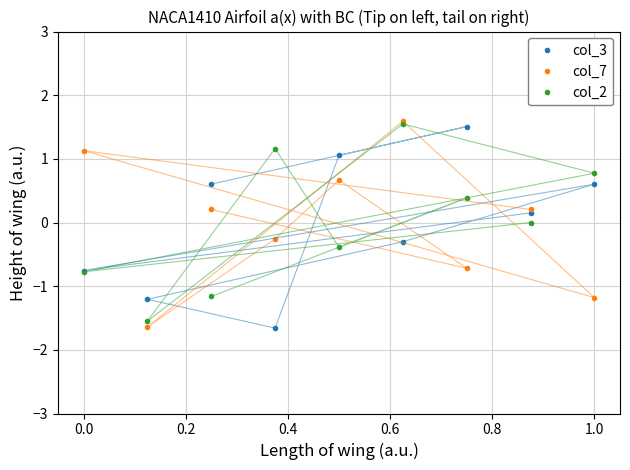

List the series in order of their overall mean, lowest first.

col_3, col_2, col_7